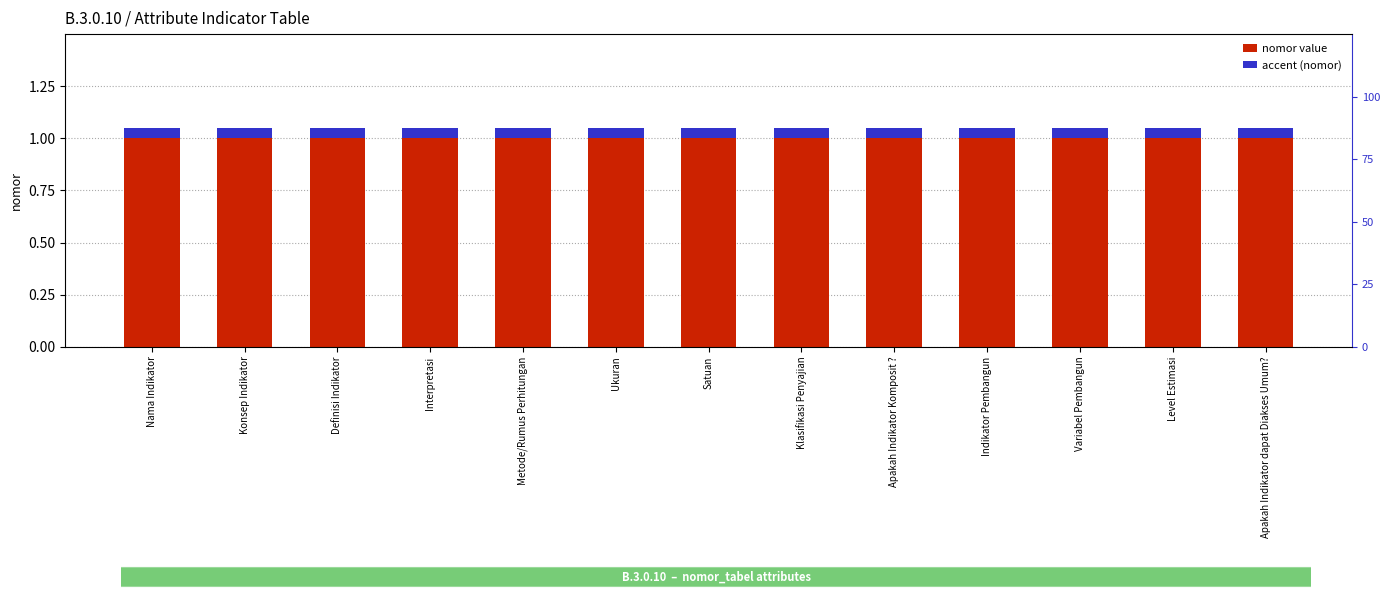

Where is nomor value nearest to the value 1?

Nama Indikator